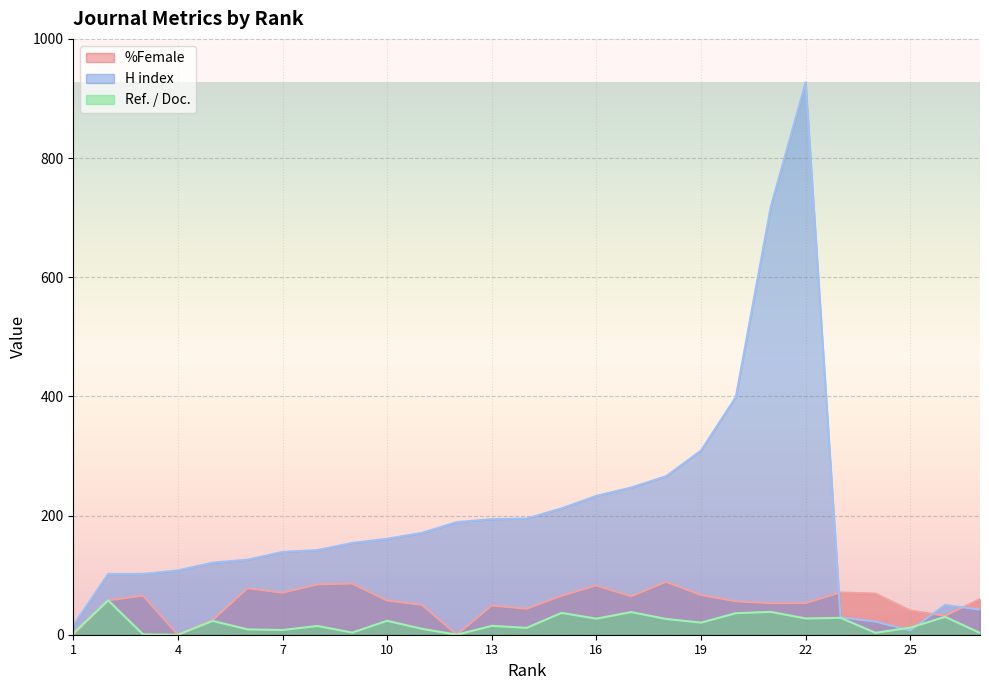

Between 19 and 1, which is larger?

19